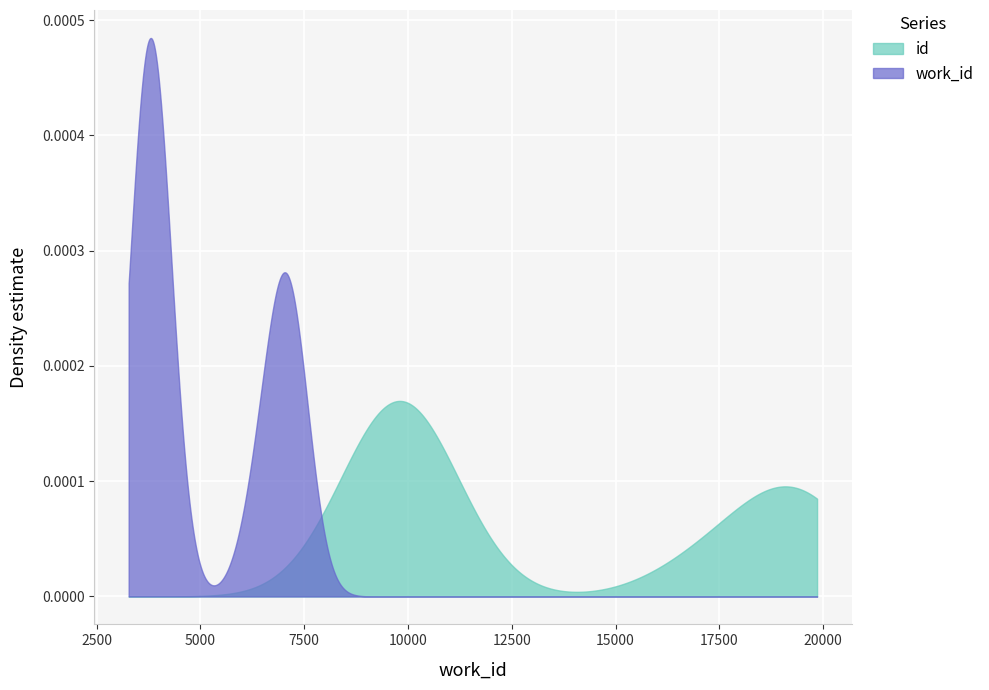

Which series has the largest range (max minus min)?

work_id